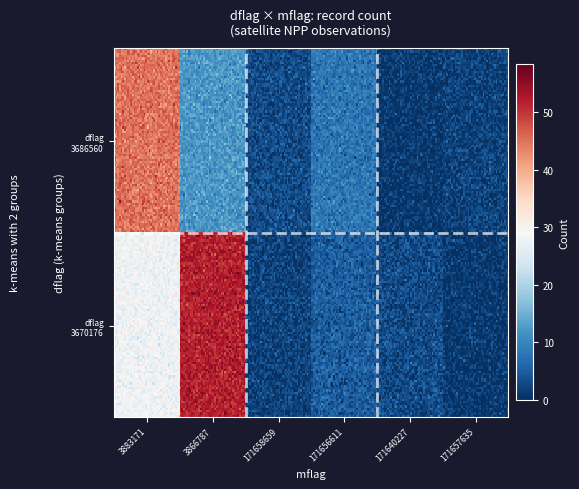

Which has a higher value, 171658659 or 3883171?

3883171